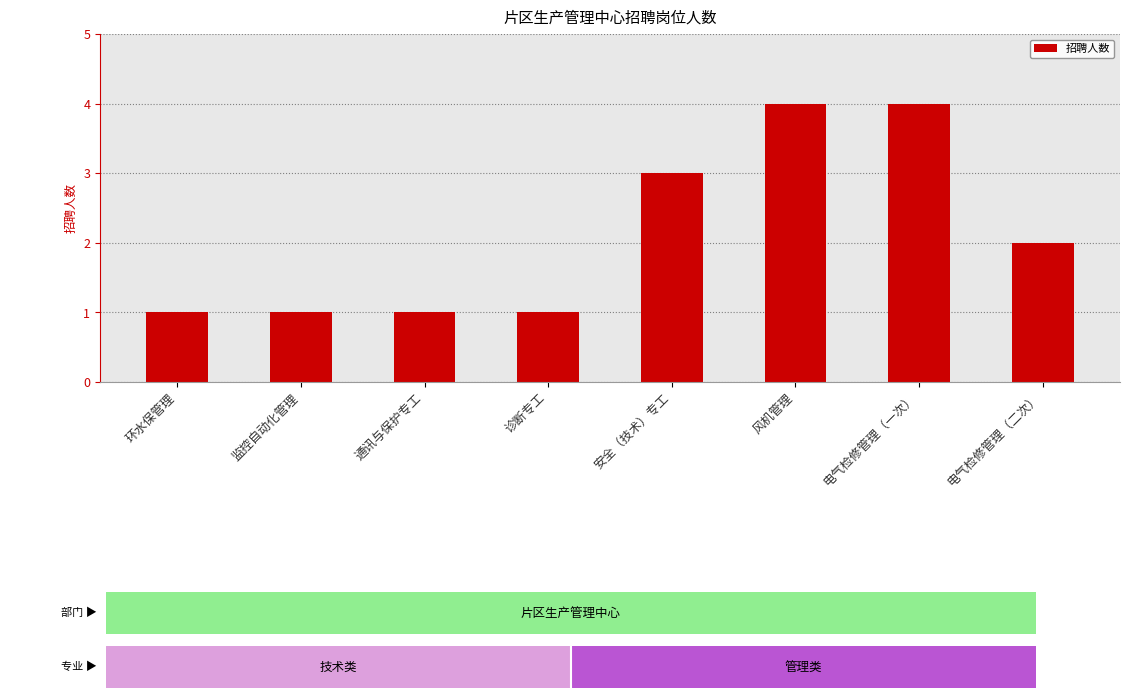

What is the maximum value shown in the chart?

4